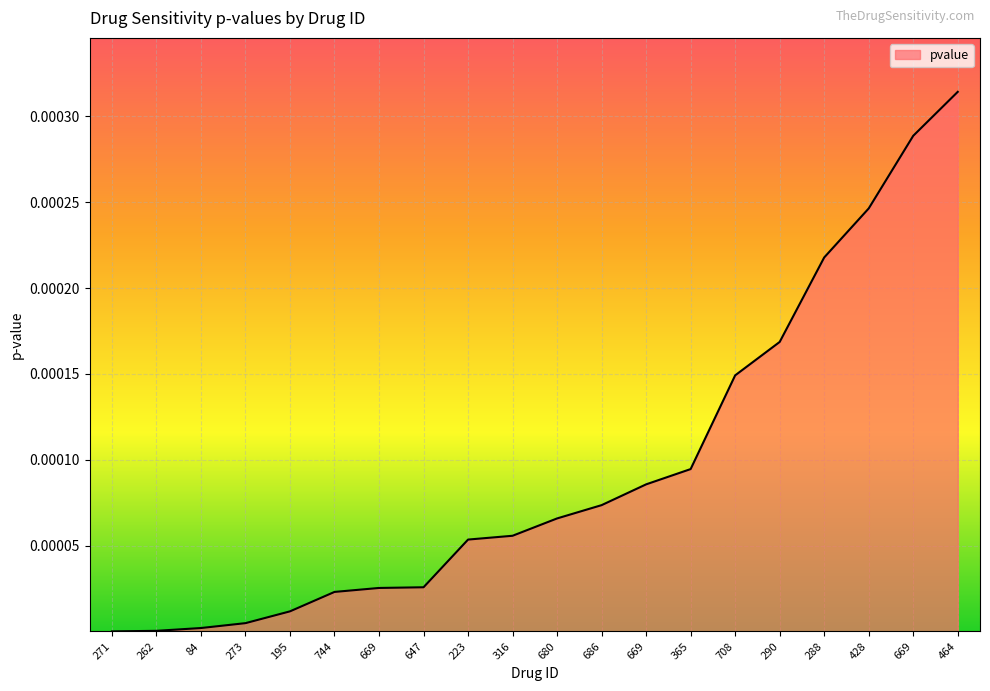

How many series are shown in this chart?

1